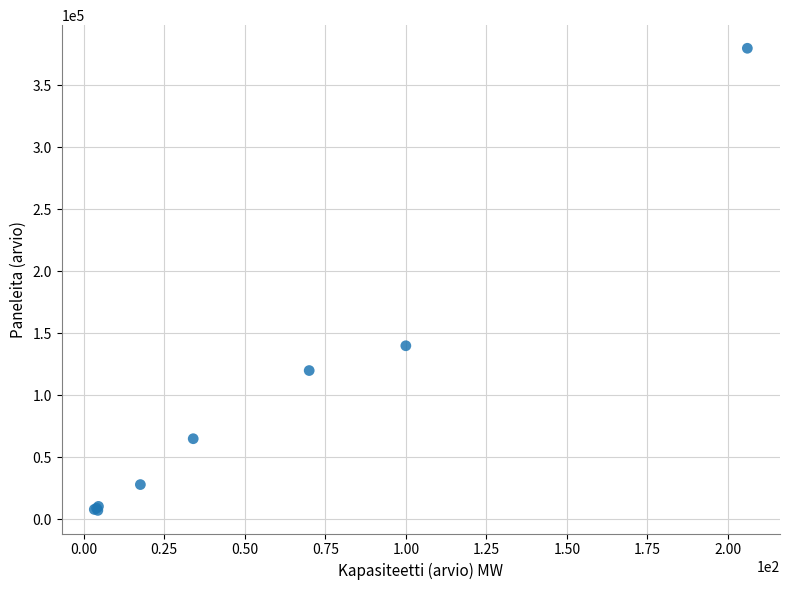

What Y value in the scatter plot is closest to 193584?

140000